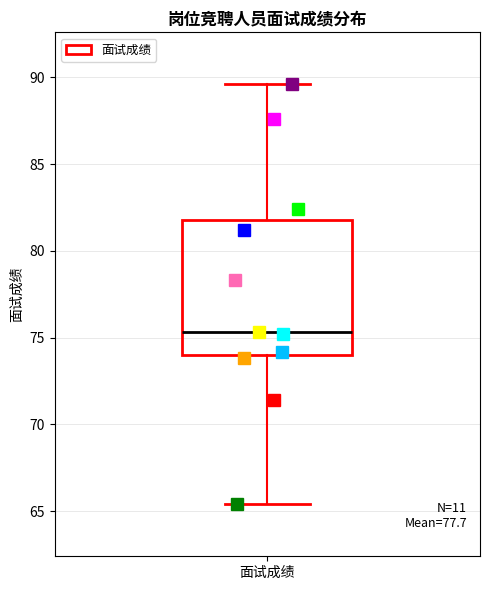

Read this box plot against the y-axis: the position of the median line, the range covered by the box, and the ends of both whiskers. The values are not printed on the chart, so give them approximately, as read against the axis.

median 75.5, box 74.0 to 82.0, whiskers 65.5 to 89.5